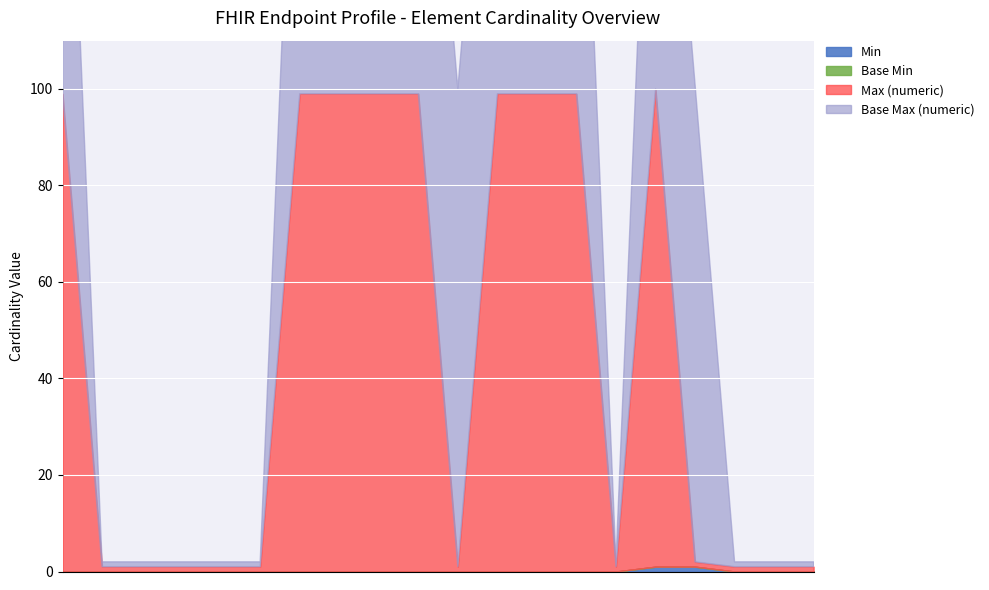

True or false: Base Min and Min intersect in this chart.

False